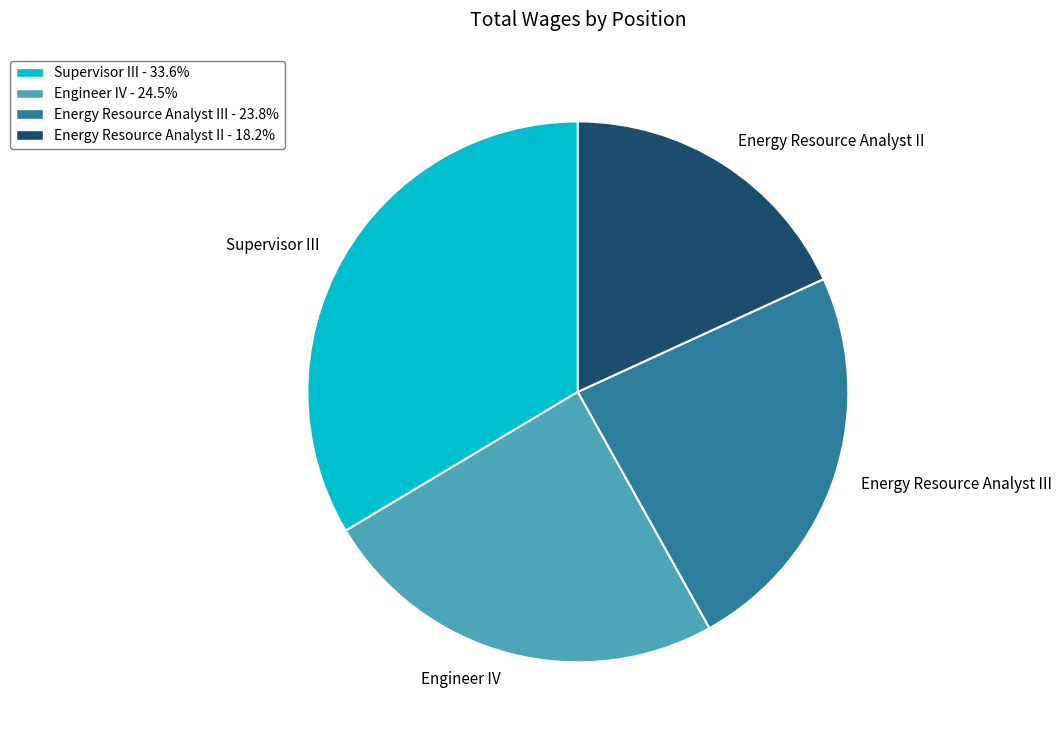

Rank the categories by value from lowest to highest.

Energy Resource Analyst II, Energy Resource Analyst III, Engineer IV, Supervisor III